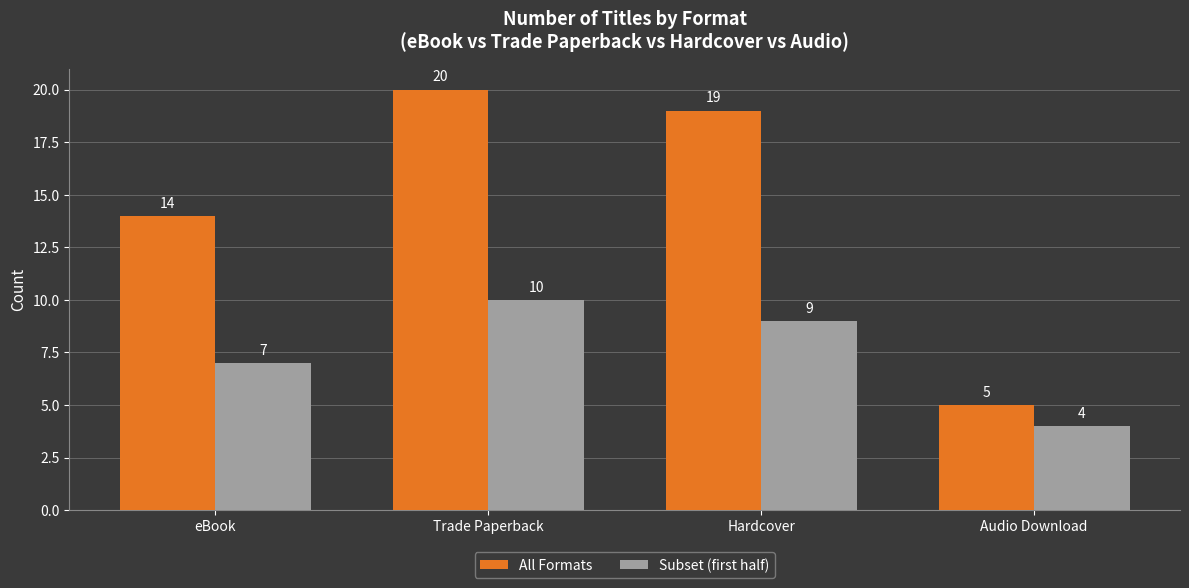

At which category is the sum across all series the highest?

Trade Paperback